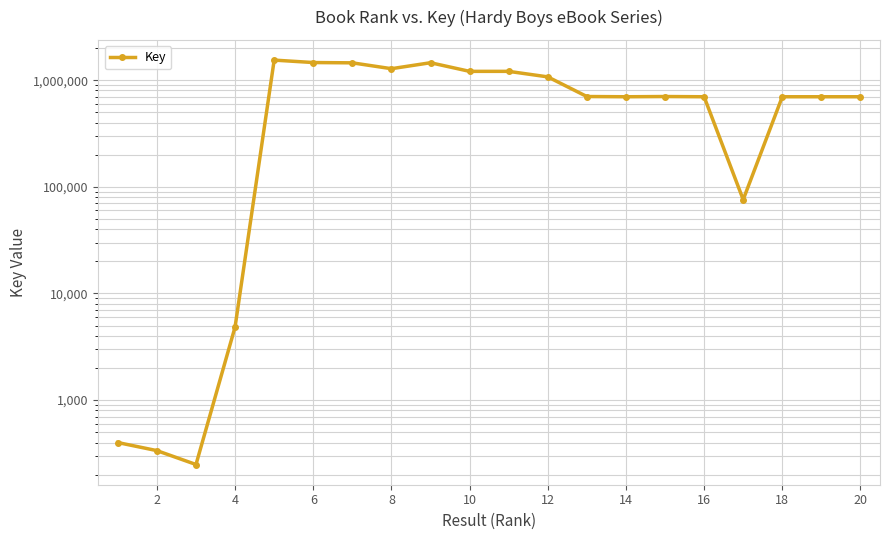

Reading right to left, what are all the values shown in this chart?

698804	698802	698798	75784	698795	702371	698806	702374	1073329	1209256	1209258	1456718	1280715	1453365	1462797	1541732	4852	249	336	400